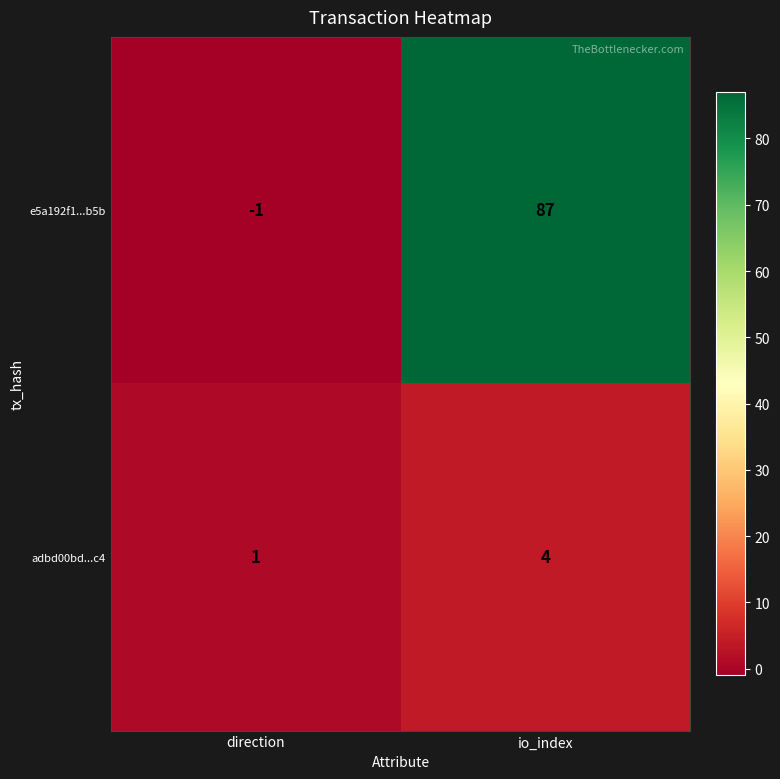

At which category is the sum across all series the highest?

io_index